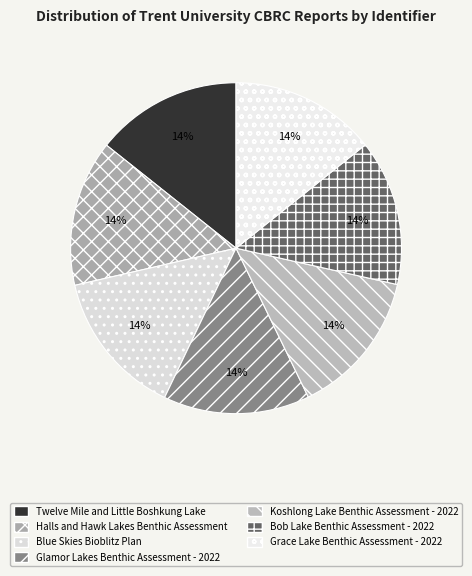

How many slices are in this pie chart?

7